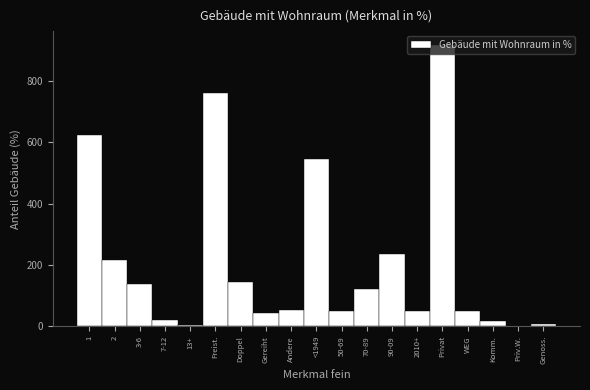

Between 70-89 and Andere, which is larger?

70-89